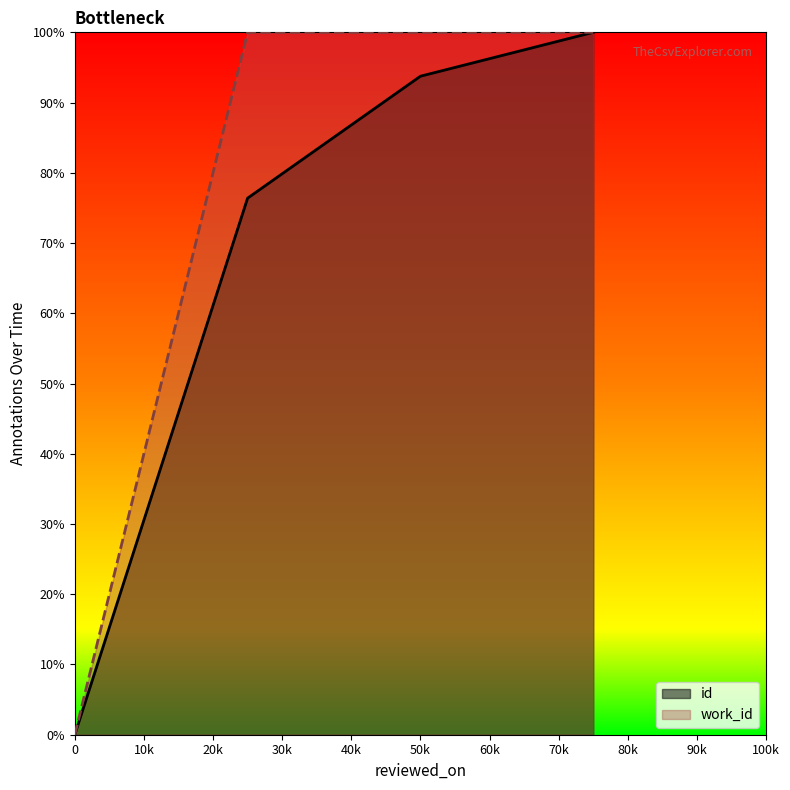

List the series in order of their peak value, highest first.

id, work_id